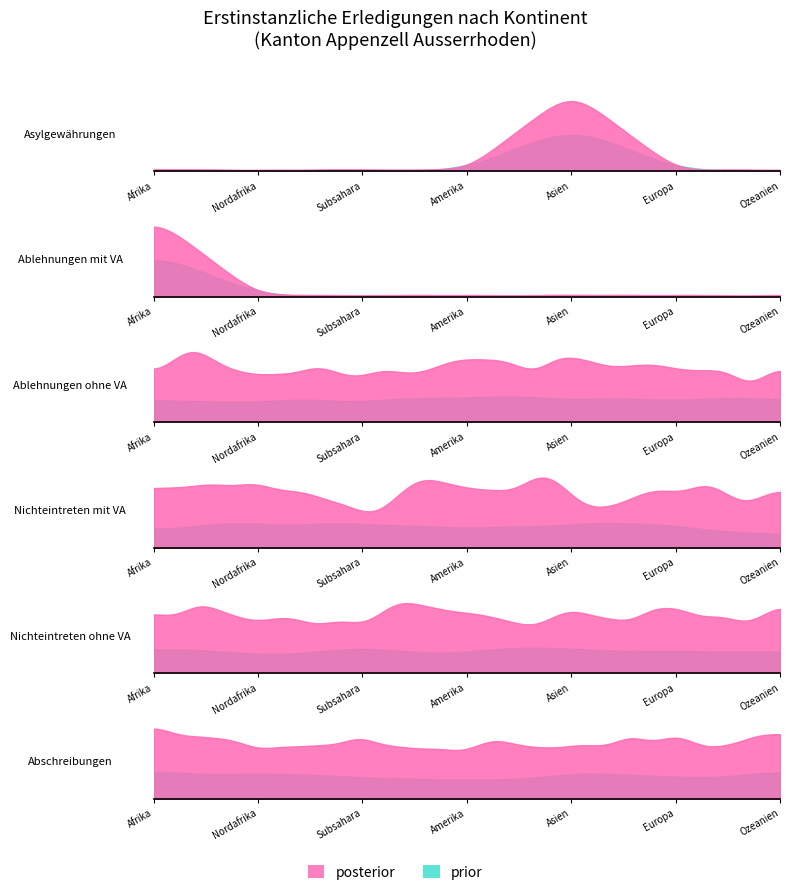

The Asylgewährungen series shows 0 at Europa. True or false?

True